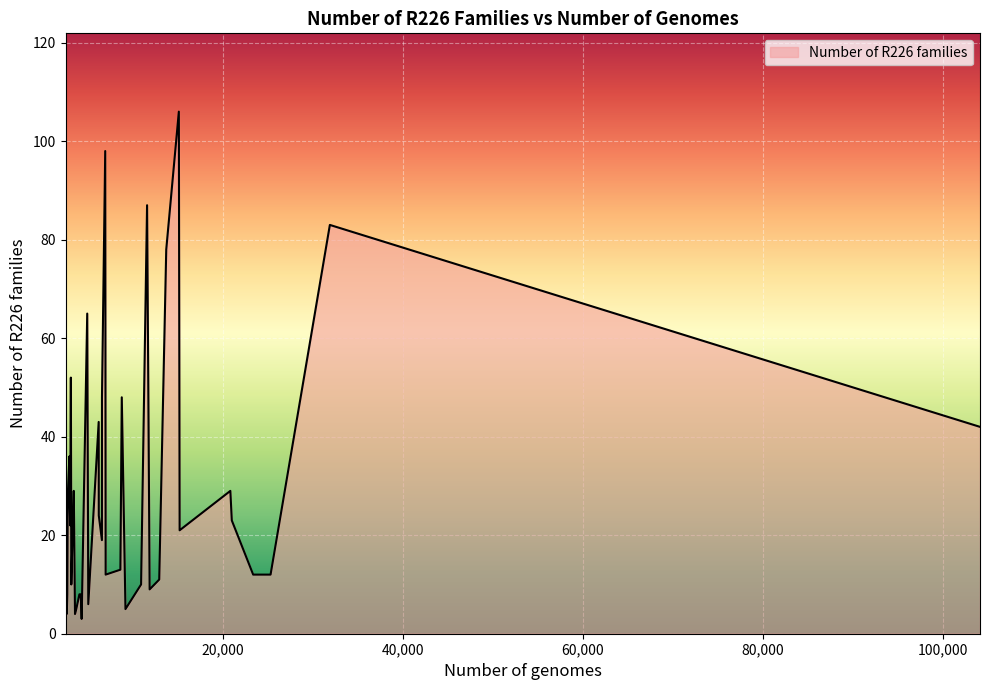

What is the difference between the maximum and minimum values?

103